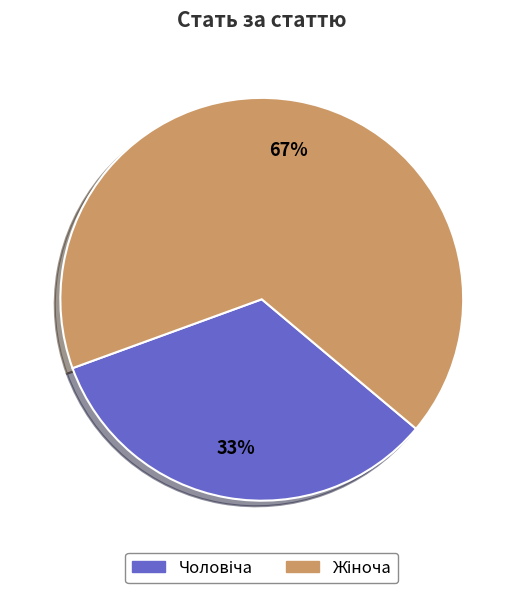

Count the number of slices in the pie.

2